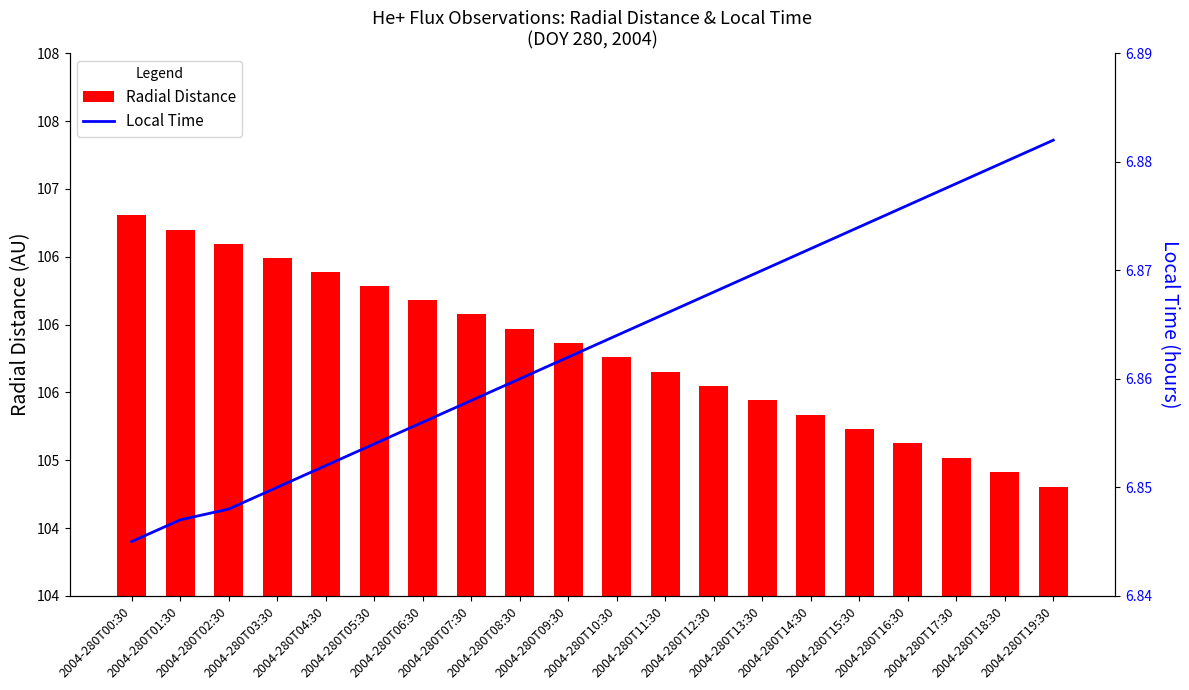

Reading left to right, transcribe all the data shown in this chart.

Radial Distance: 106.8	106.7	106.6	106.5	106.4	106.3	106.2	106.1	106.0	105.9	105.8	105.7	105.5	105.4	105.3	105.2	105.1	105.0	104.9	104.8
Local Time: 6.8	6.8	6.8	6.8	6.9	6.9	6.9	6.9	6.9	6.9	6.9	6.9	6.9	6.9	6.9	6.9	6.9	6.9	6.9	6.9